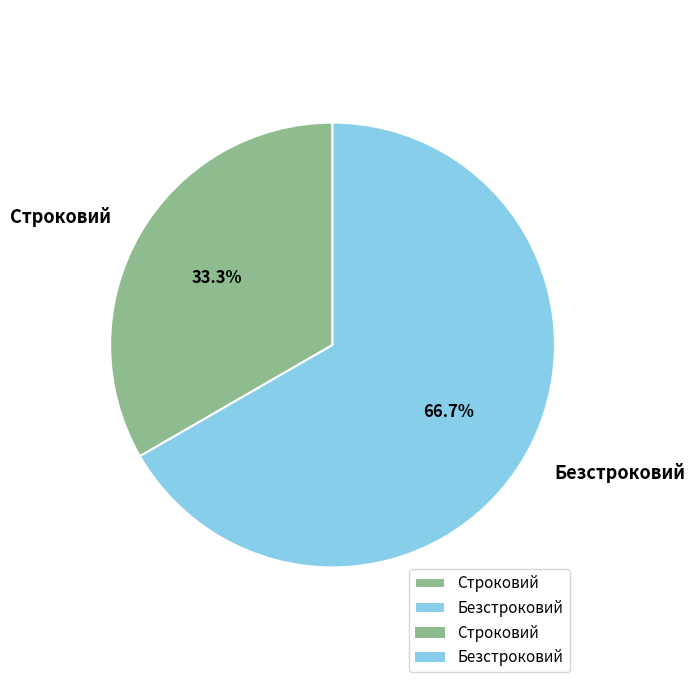

Do Безстроковий and Строковий together represent more than half of the pie?

Yes